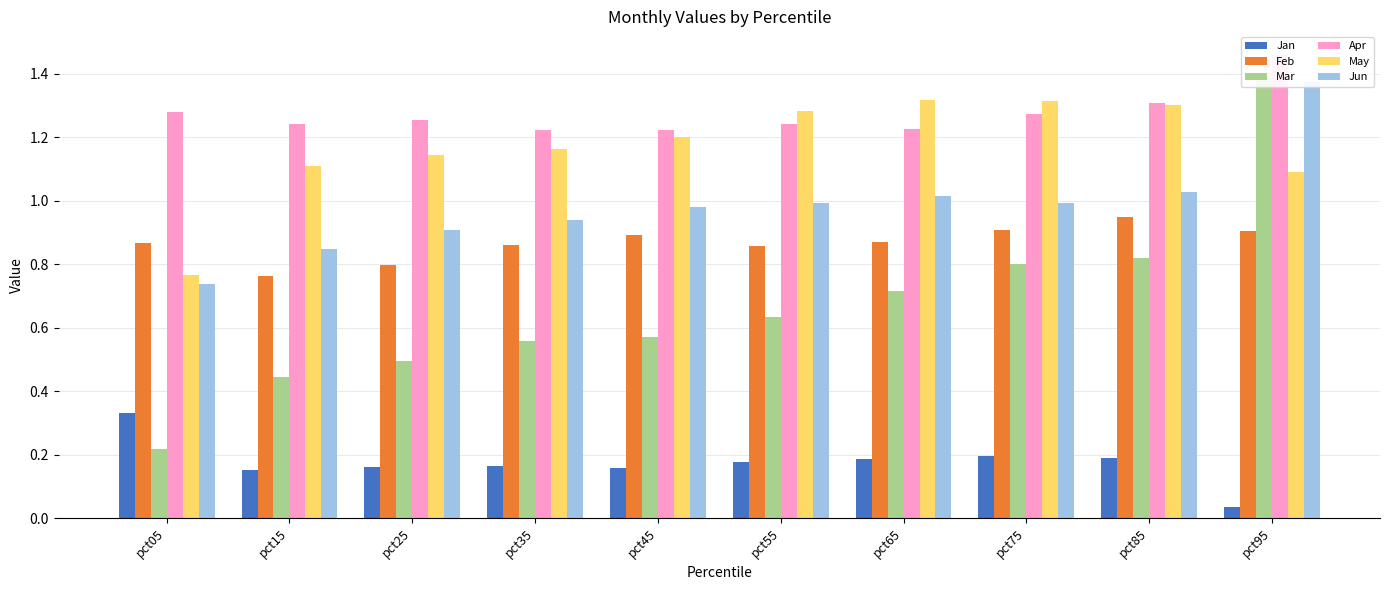

Are the bars horizontal?

No